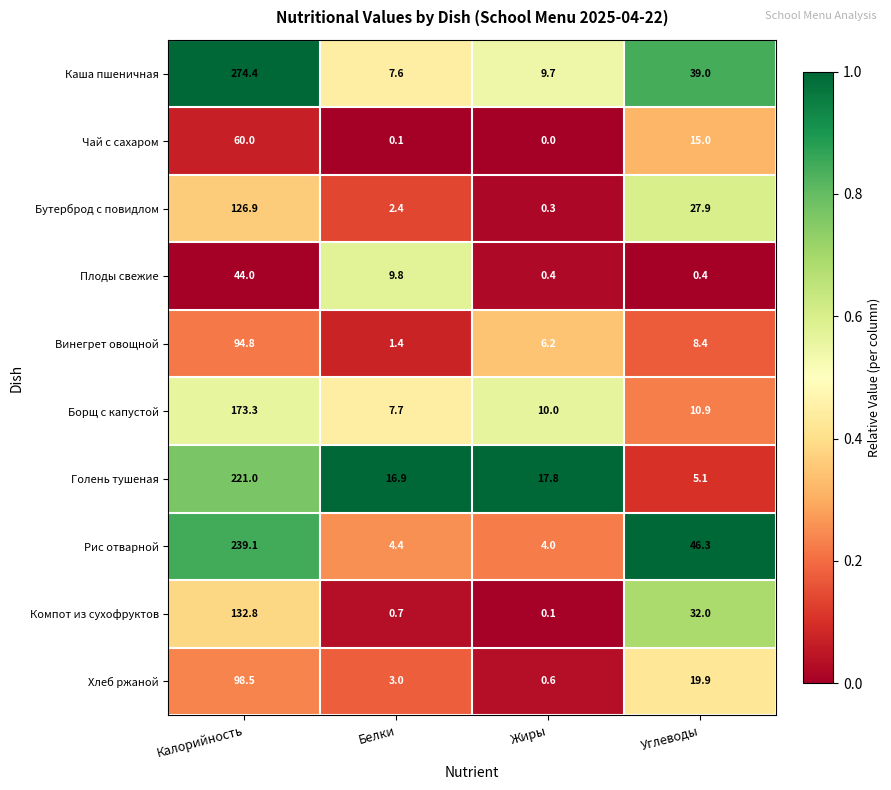

What is the average value of the Компот из сухофруктов series?

41.4